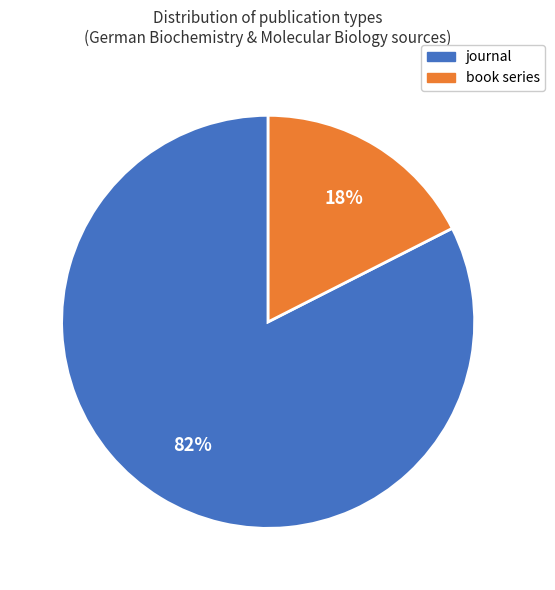

To the nearest percent, what is the average slice percentage?

50%